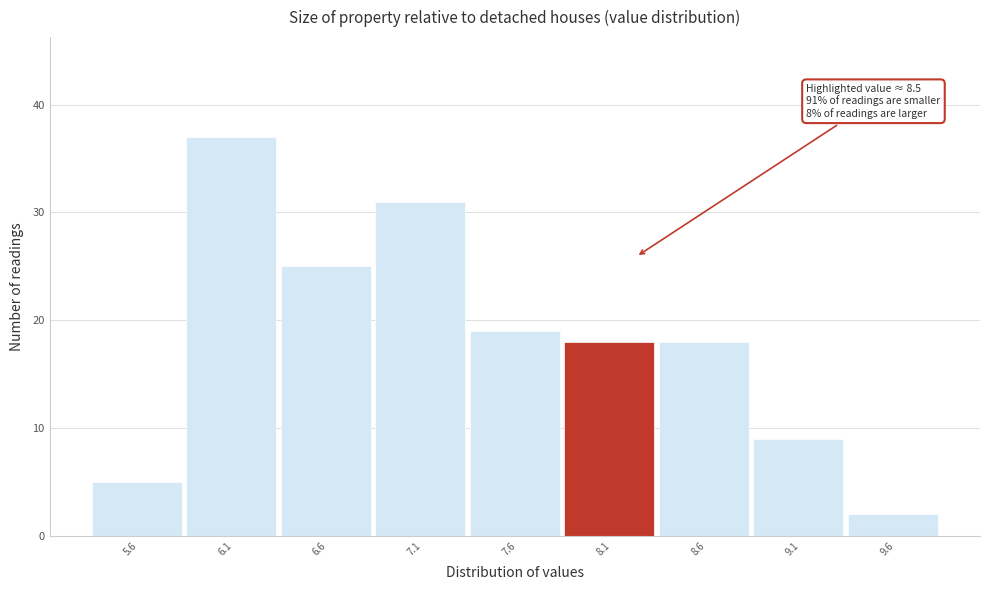

Reading left to right, extract all data points from this chart.

5	37	25	31	19	18	18	9	2